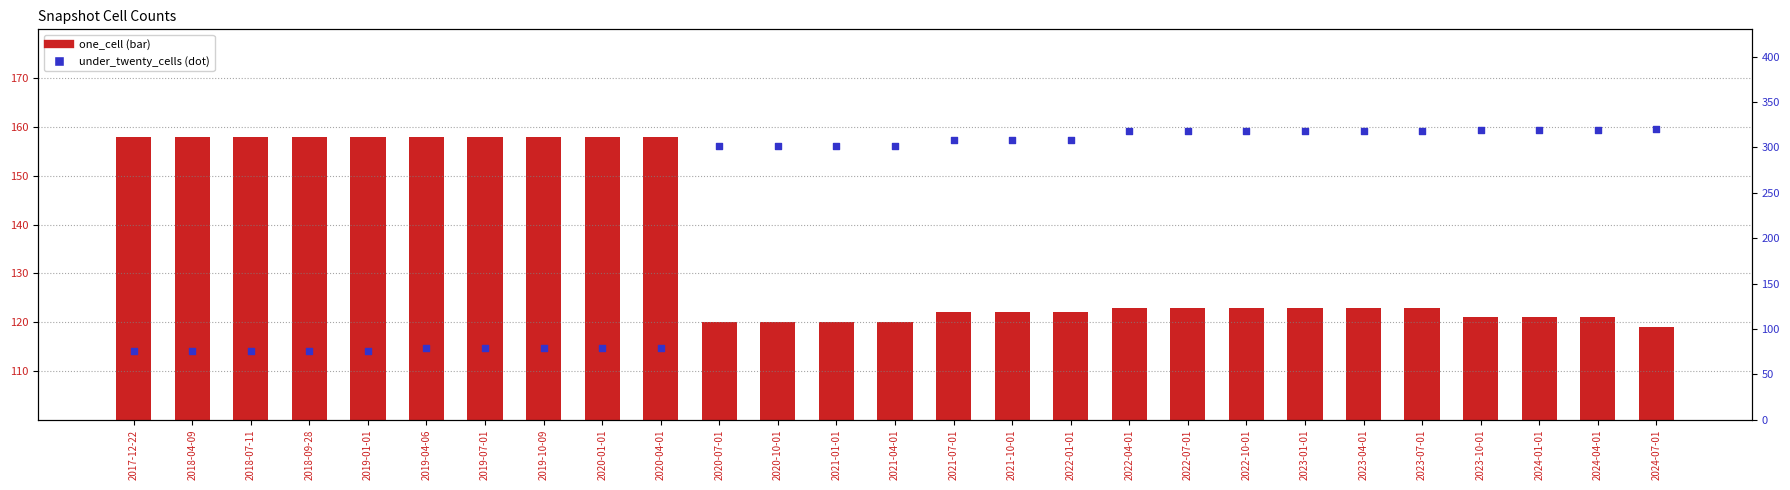

At how many categories does at least one series exceed 254?

17